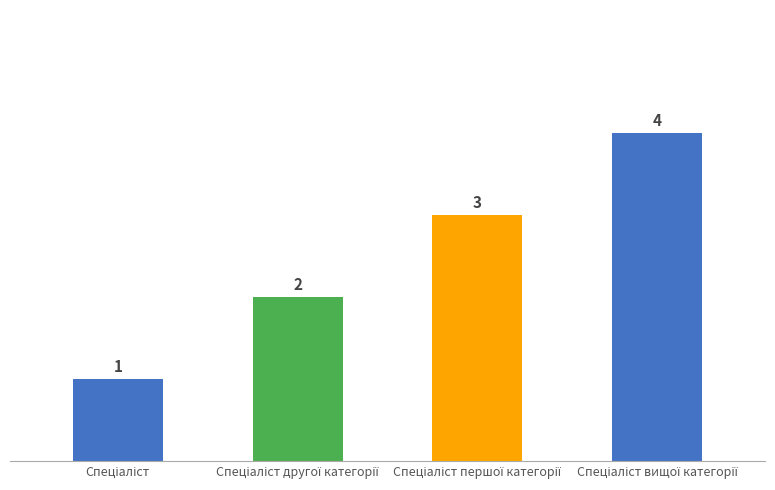

Count the values in the range 2 to 4.

3